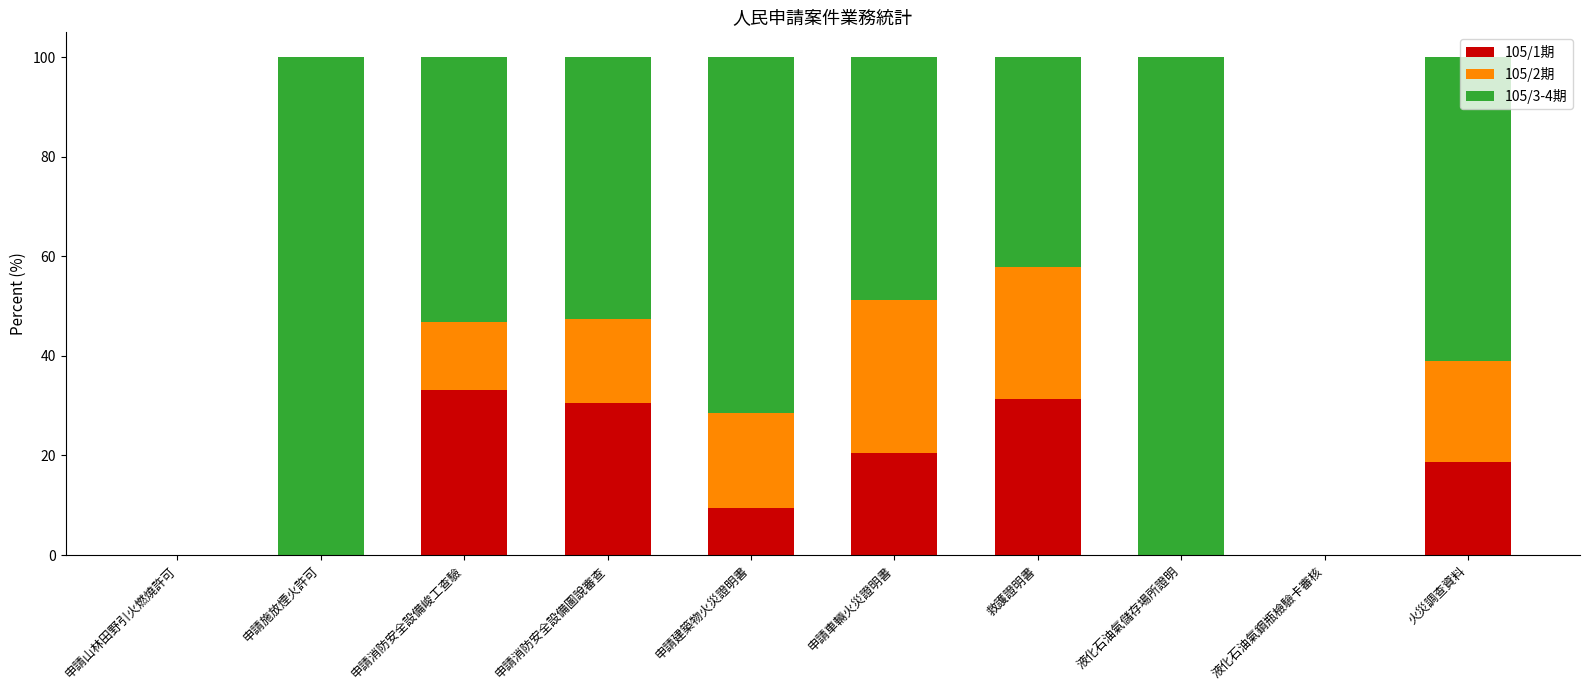

What is the total value across all series at 申請消防安全設備峻工查驗?

100.0